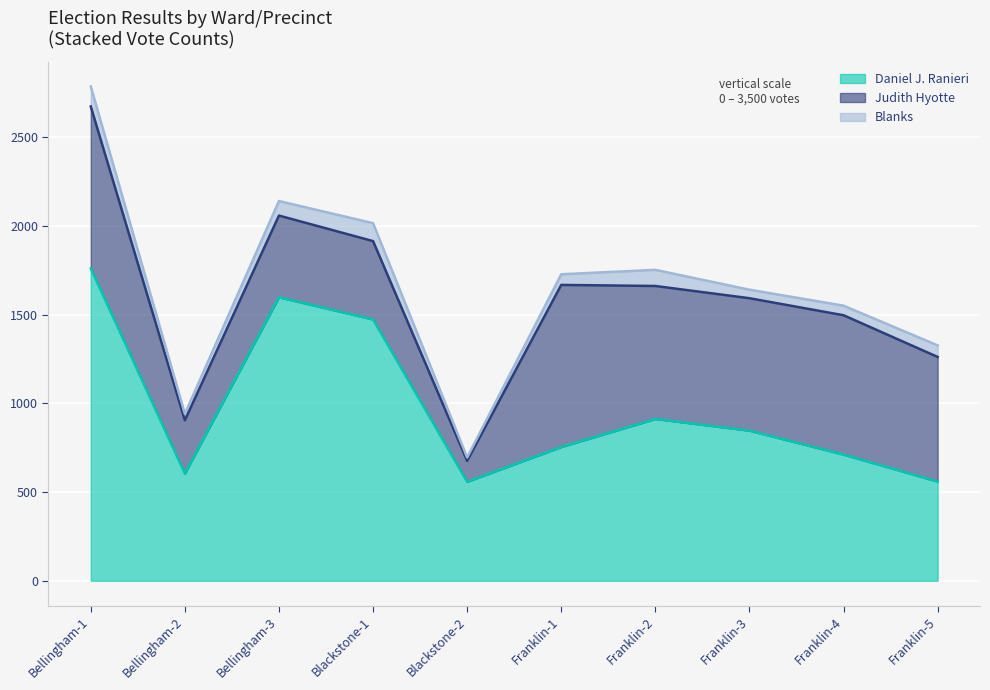

What is the total value across all series at Franklin-1?

1728